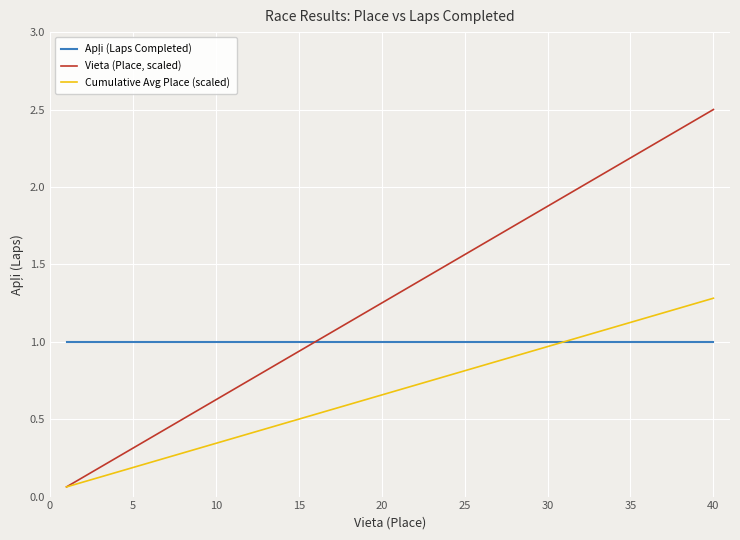

Which series has the widest spread of values?

Vieta (Place, scaled)